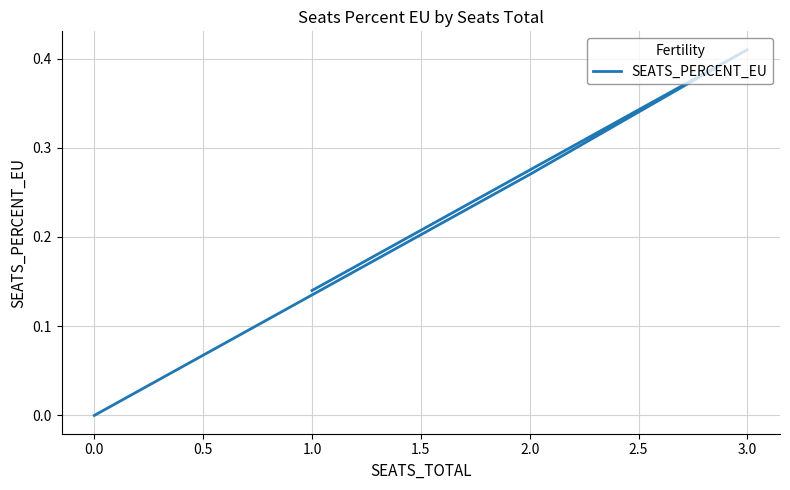

True or false: the data has more than 2 interior local peaks.

False